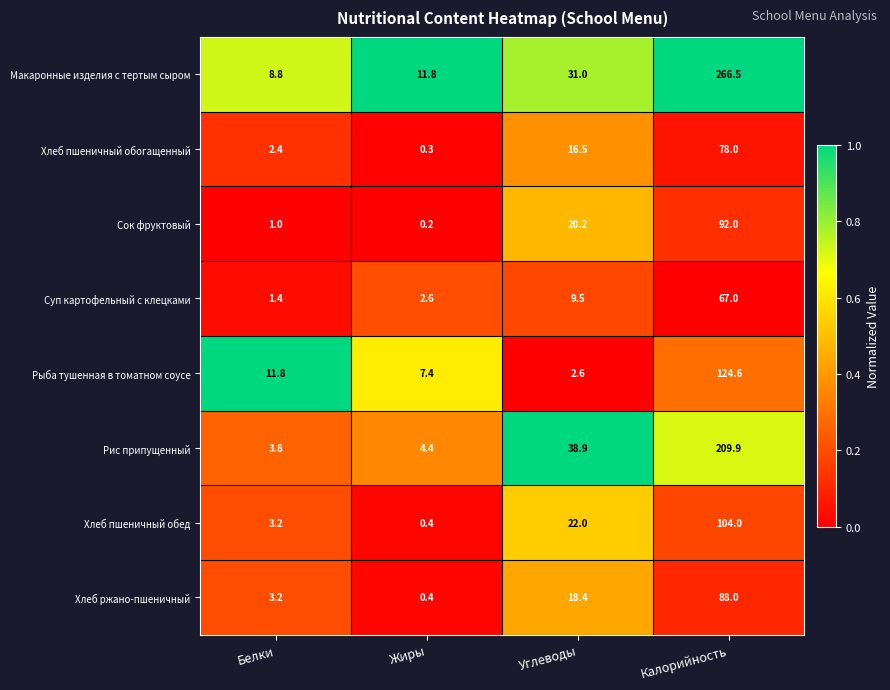

True or false: Сок фруктовый has a value of 35.8 at Углеводы.

False